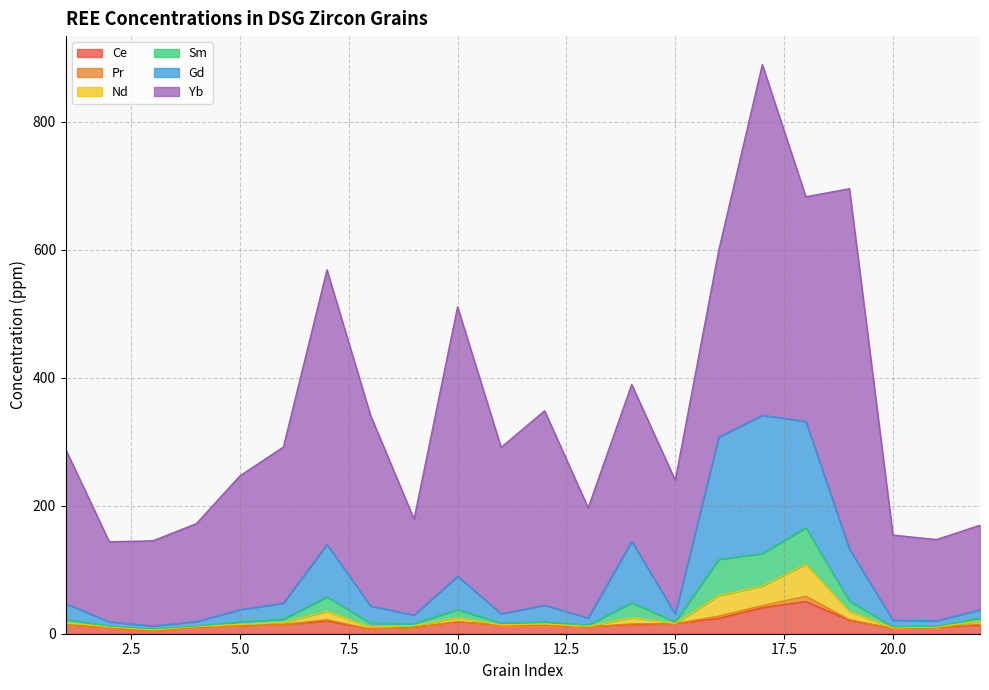

Is it true that Ce equals 8.2 at 20.0?

True